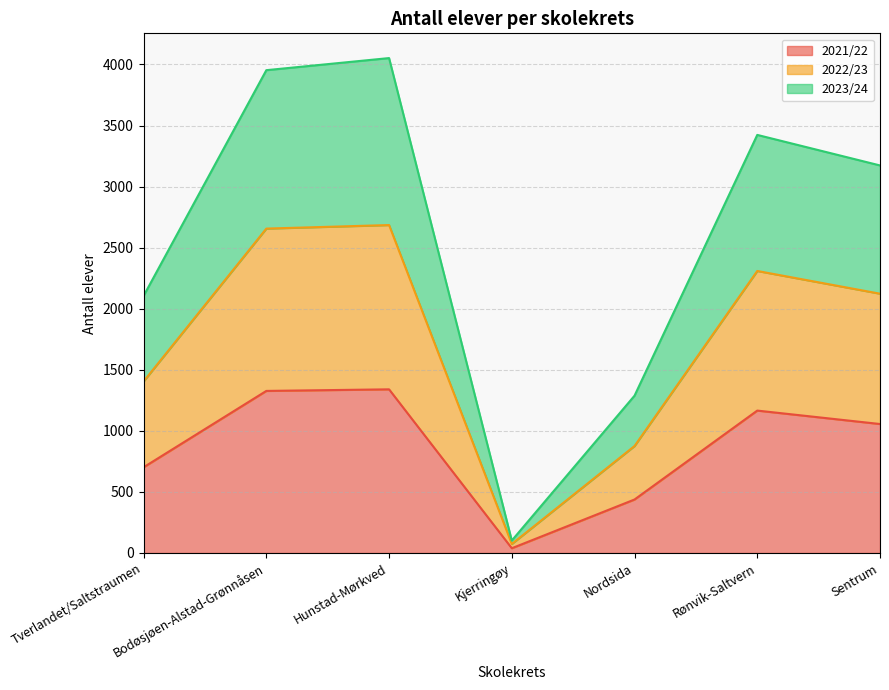

What is the average value of the 2021/22 series?

867